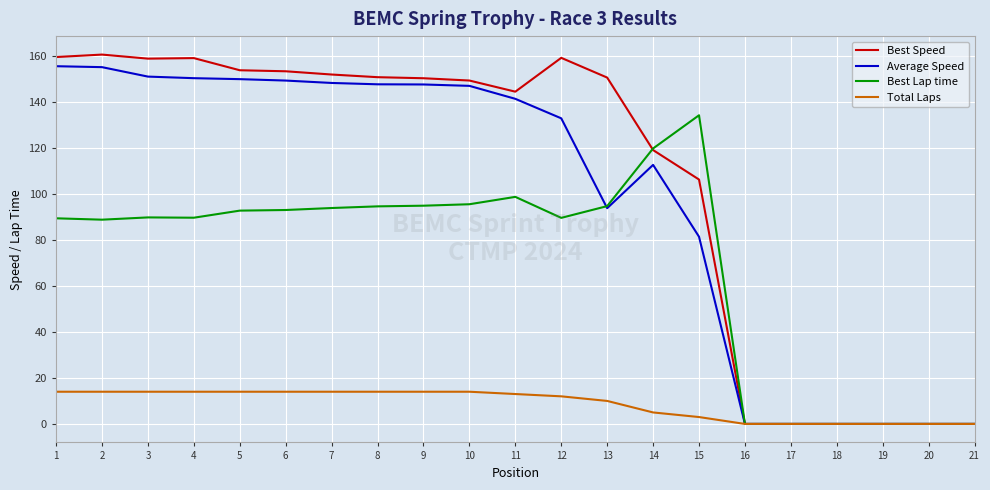

True or false: Best Speed has a value of 119.0 at 14.

True